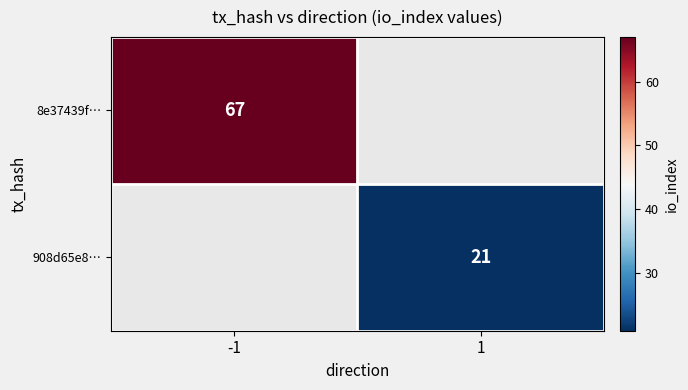

Which category has the lowest value across all series?

1